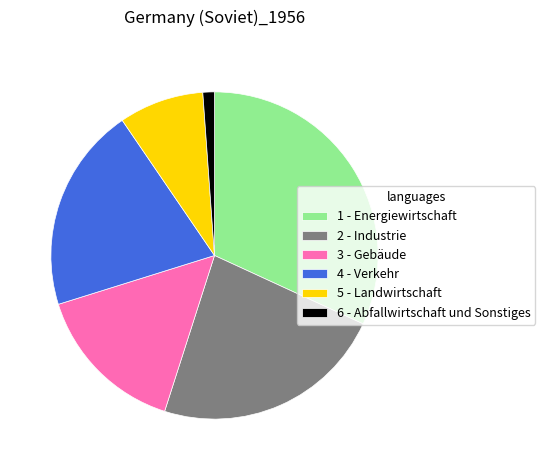

Count the number of slices in the pie.

6